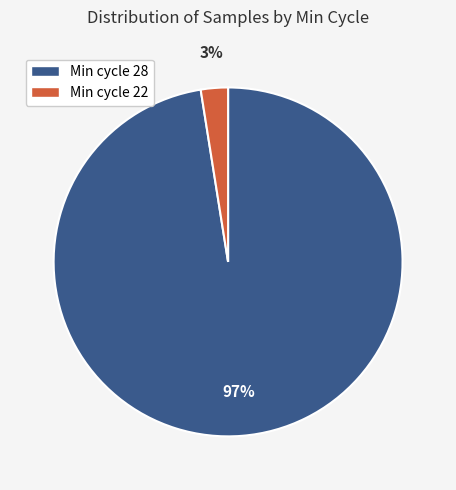

To the nearest percent, what is the average slice percentage?

50%